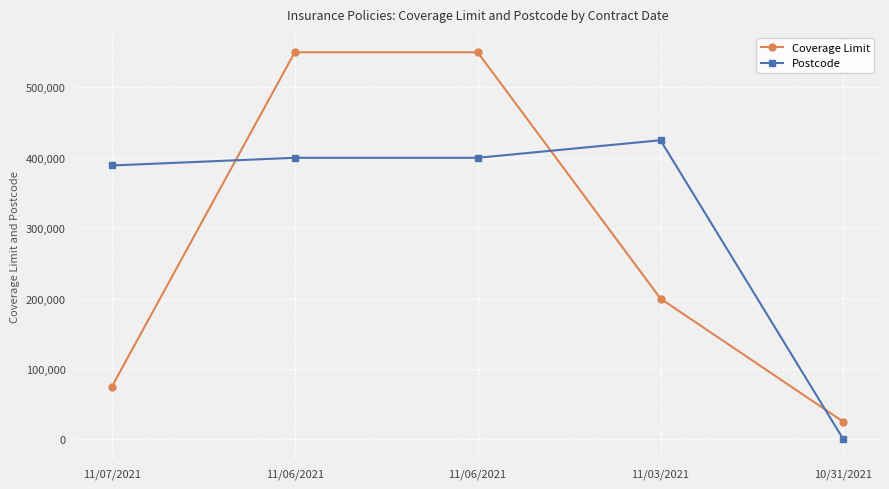

The value of Coverage Limit at 11/06/2021 is 550000. True or false?

True